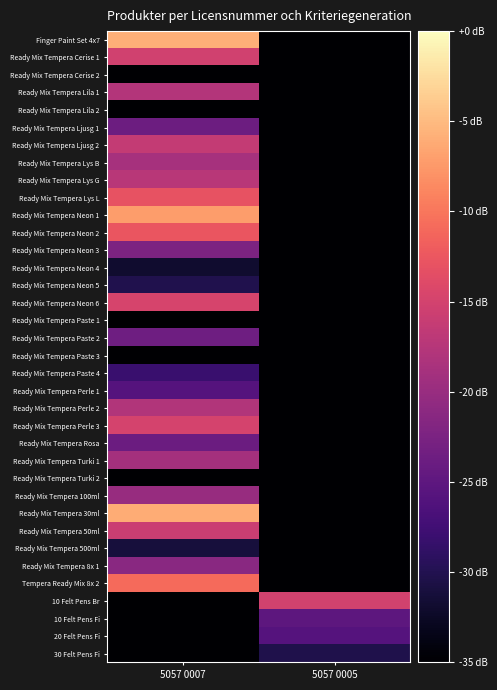

Rank the series at 5057 0005 from highest to lowest value.

10 Felt Pens Br, 10 Felt Pens Fi, 20 Felt Pens Fi, 30 Felt Pens Fi, Finger Paint Set 4x7, Ready Mix Tempera Cerise 1, Ready Mix Tempera Cerise 2, Ready Mix Tempera Lila 1, Ready Mix Tempera Lila 2, Ready Mix Tempera Ljusg 1, Ready Mix Tempera Ljusg 2, Ready Mix Tempera Lys B, Ready Mix Tempera Lys G, Ready Mix Tempera Lys L, Ready Mix Tempera Neon 1, Ready Mix Tempera Neon 2, Ready Mix Tempera Neon 3, Ready Mix Tempera Neon 4, Ready Mix Tempera Neon 5, Ready Mix Tempera Neon 6, Ready Mix Tempera Paste 1, Ready Mix Tempera Paste 2, Ready Mix Tempera Paste 3, Ready Mix Tempera Paste 4, Ready Mix Tempera Perle 1, Ready Mix Tempera Perle 2, Ready Mix Tempera Perle 3, Ready Mix Tempera Rosa, Ready Mix Tempera Turki 1, Ready Mix Tempera Turki 2, Ready Mix Tempera 100ml, Ready Mix Tempera 30ml, Ready Mix Tempera 50ml, Ready Mix Tempera 500ml, Ready Mix Tempera 8x 1, Tempera Ready Mix 8x 2